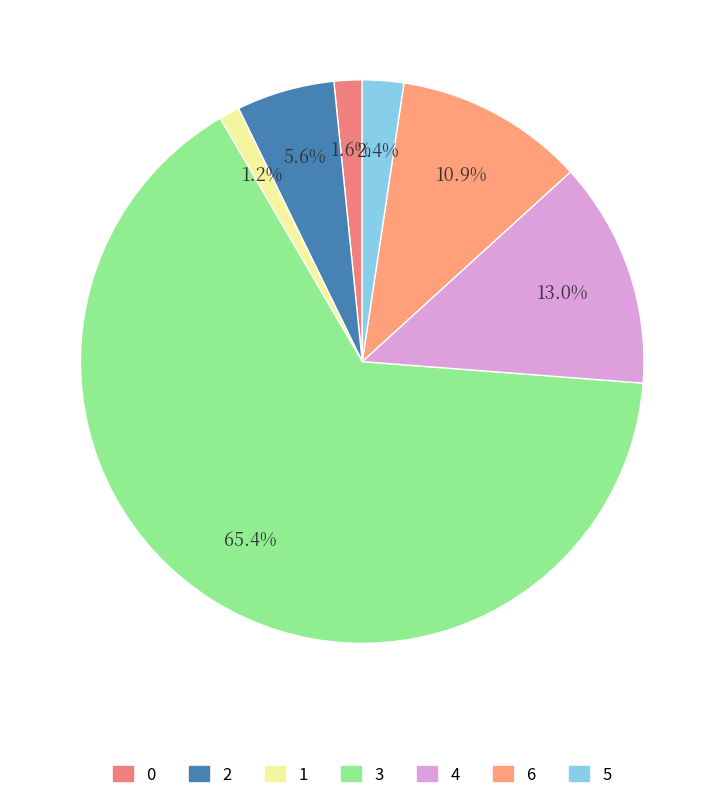

Is it true that 1 is 11% of the pie?

False